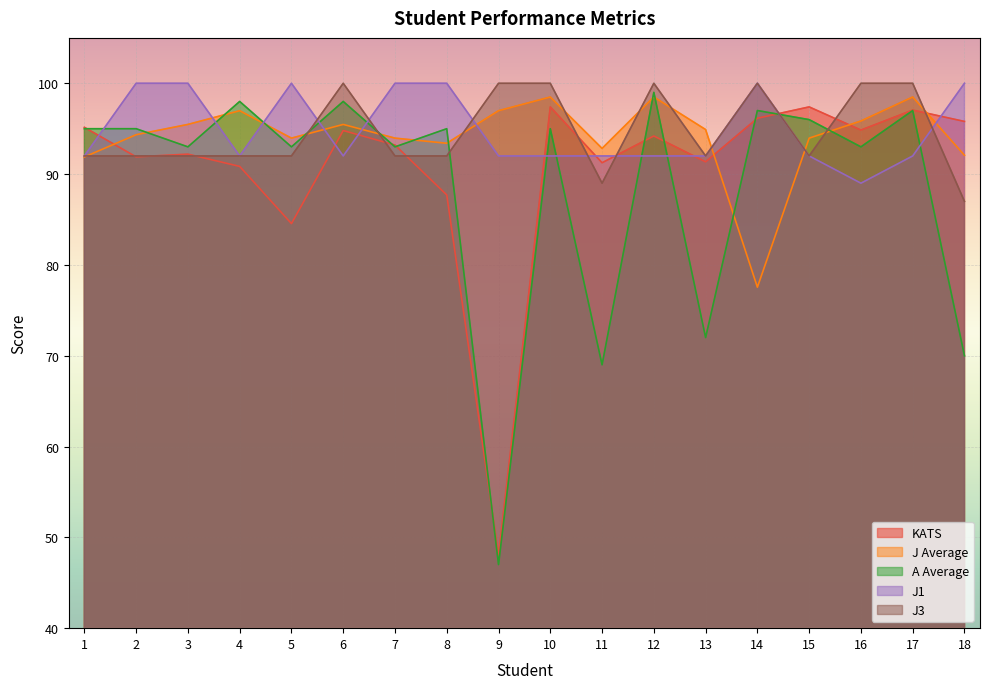

What is the value of the KATS point at the 8th from the left?

87.7